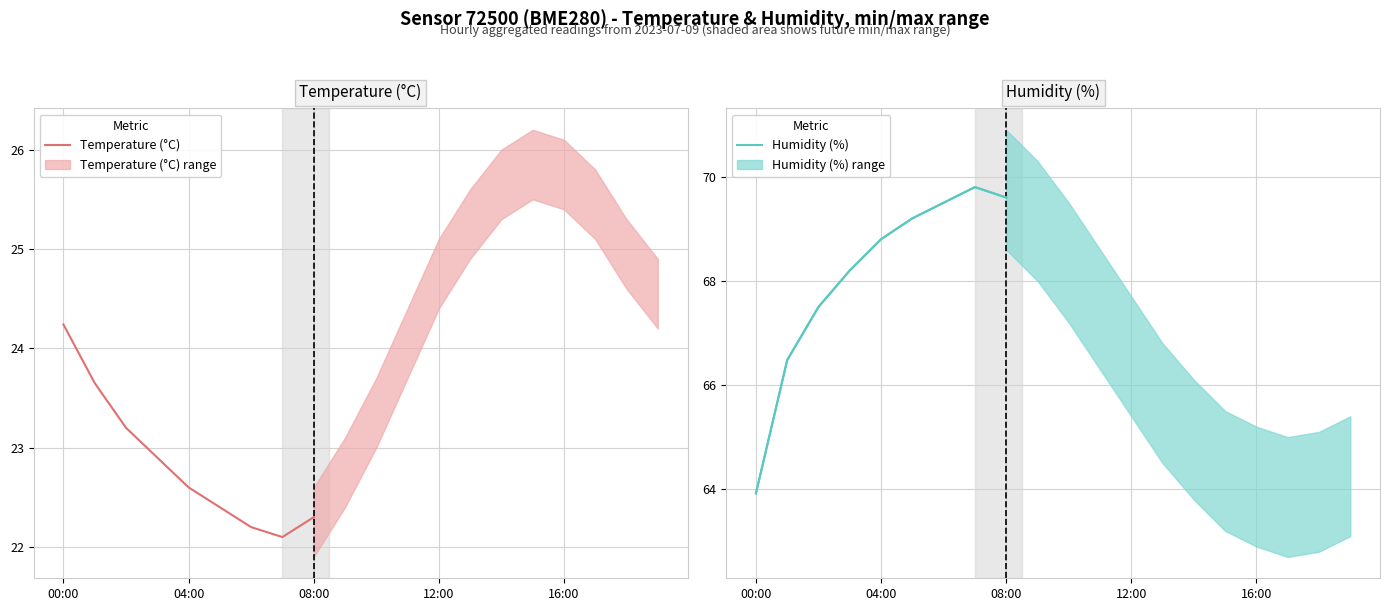

Is it true that Temperature (°C) equals 12.9 at 08:00?

False